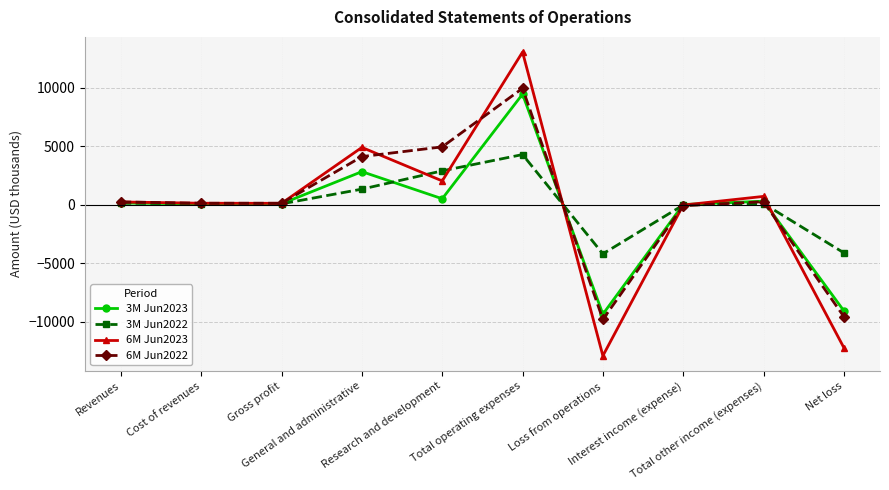

How many interior local valleys does the 3M Jun2023 series have?

3